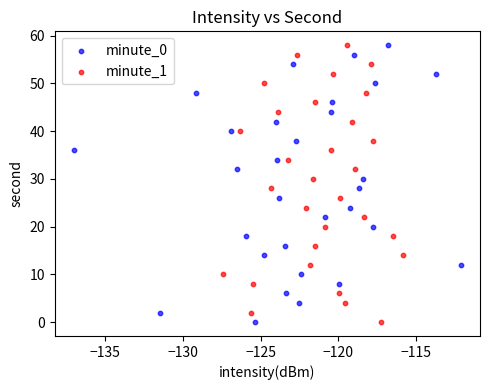

What are all the series names shown in the legend?

minute_0, minute_1